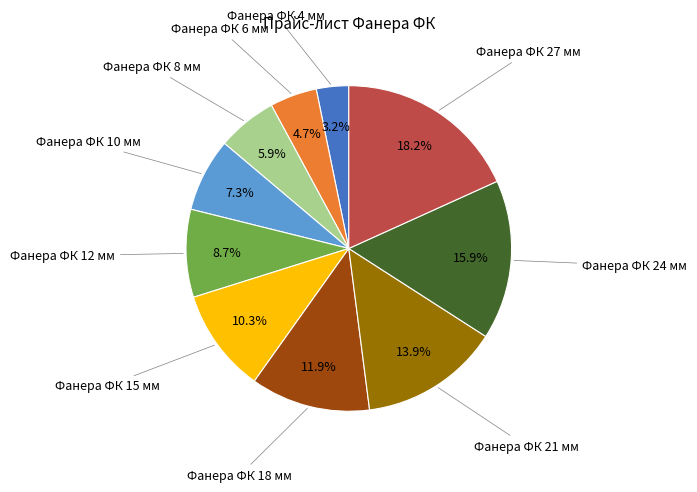

Does any single category account for the majority?

No